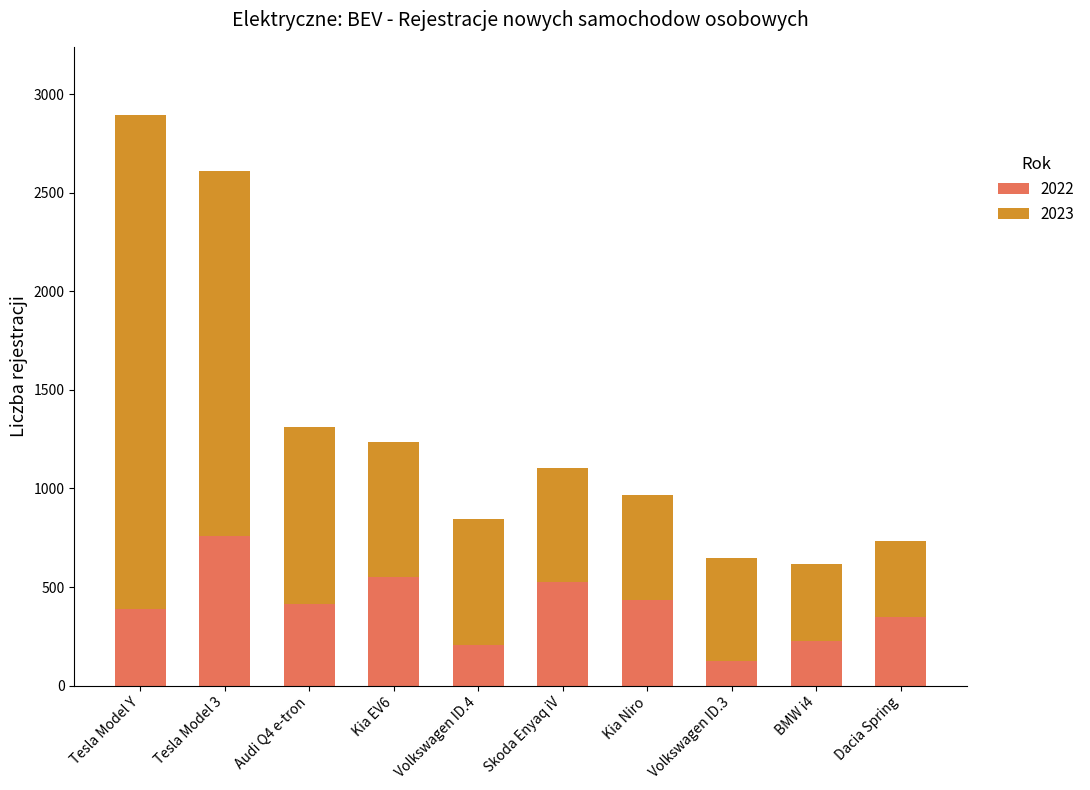

What are all the series names shown in the legend?

2022, 2023